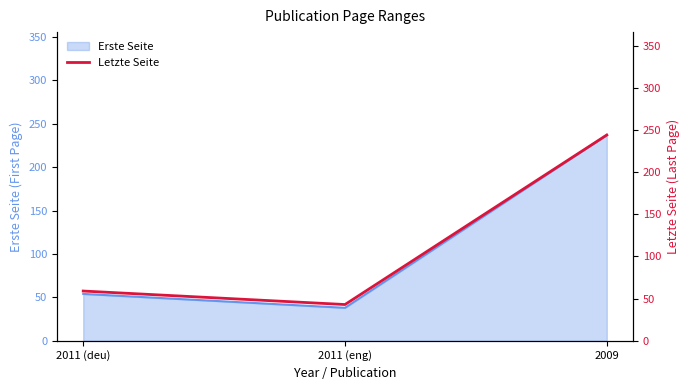

What position from the left is 2011 (deu)?

1